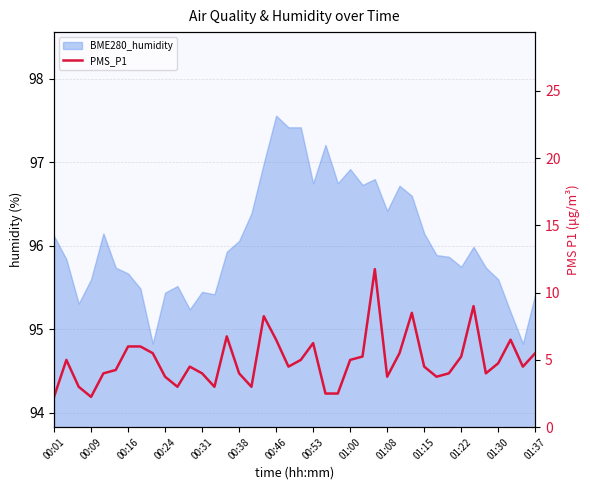

Reading right to left, extract all data points from this chart.

5.5	4.5	6.5	4.8	4.0	9.0	5.2	4.0	3.8	4.5	8.5	5.5	3.8	11.8	5.2	5.0	2.5	2.5	6.2	5.0	4.5	6.5	8.2	3.0	4.0	6.8	3.0	4.0	4.5	3.0	3.8	5.5	6.0	6.0	4.2	4.0	2.2	3.0	5.0	2.2